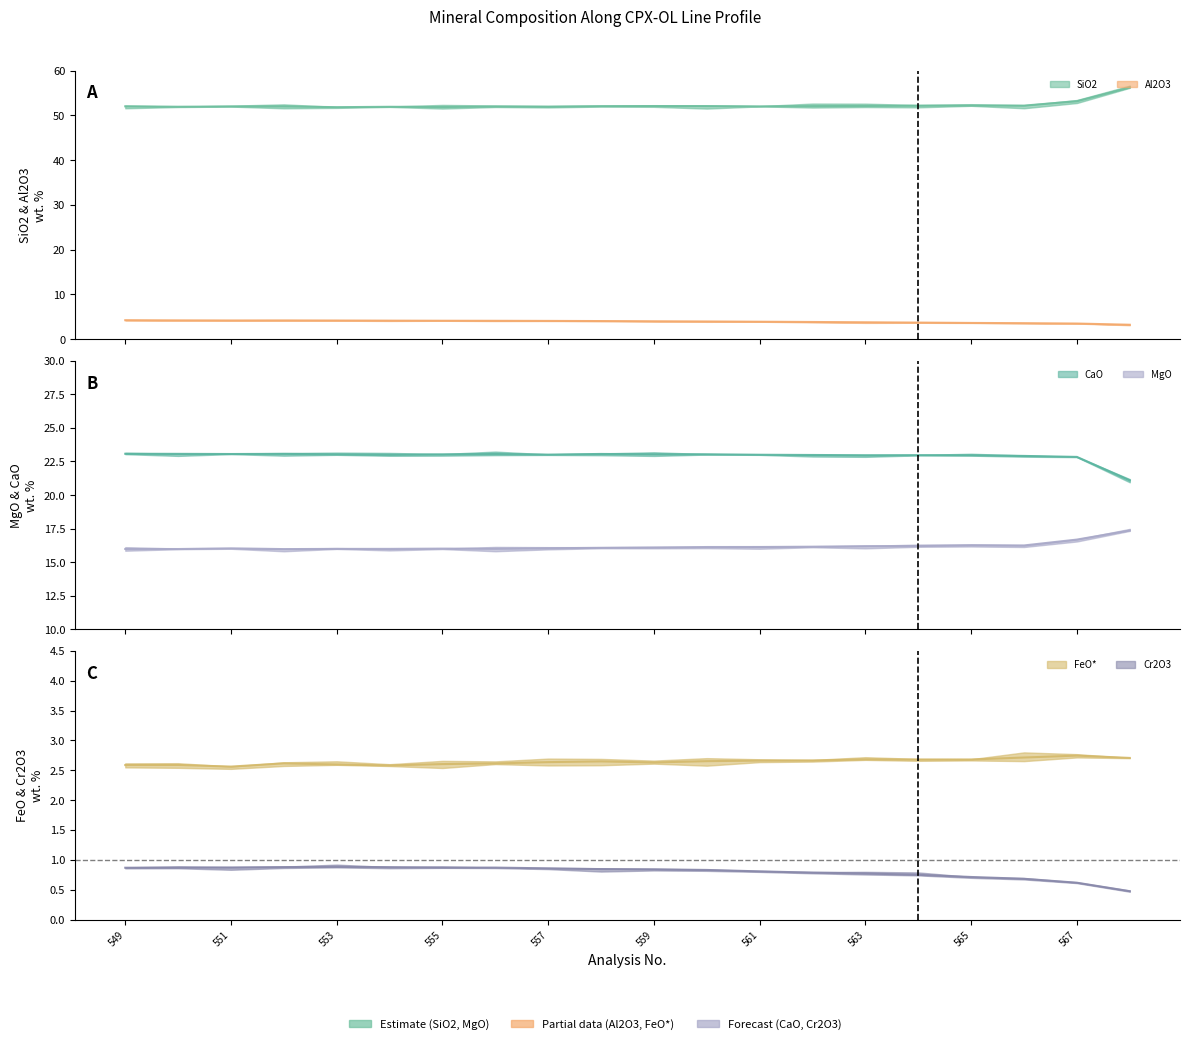

How many FeO values are between 2 and 3?

20